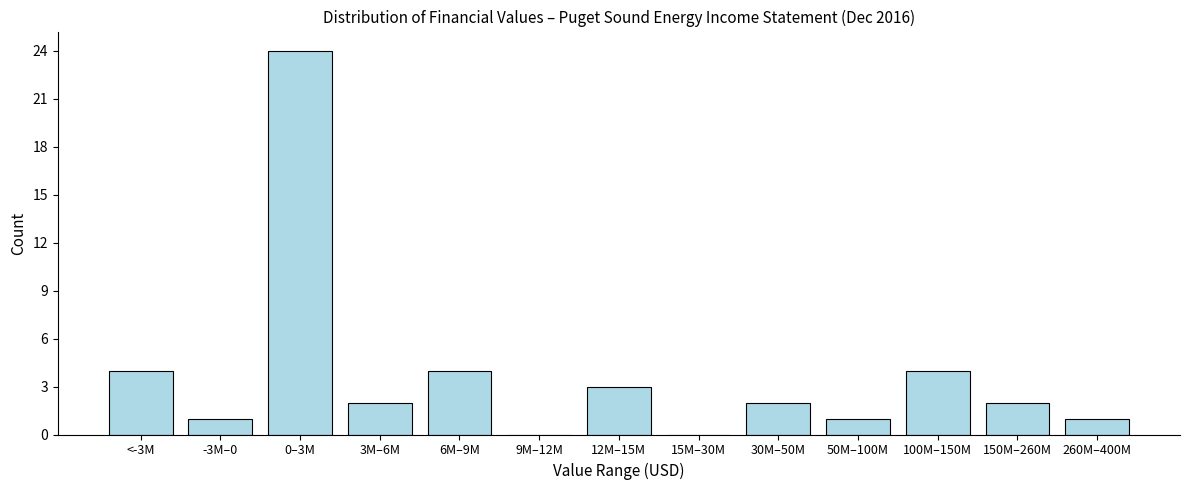

Reading left to right, transcribe all the data shown in this chart.

<-3M=4	-3M–0=1	0–3M=24	3M–6M=2	6M–9M=4	9M–12M=0	12M–15M=3	15M–30M=0	30M–50M=2	50M–100M=1	100M–150M=4	150M–260M=2	260M–400M=1